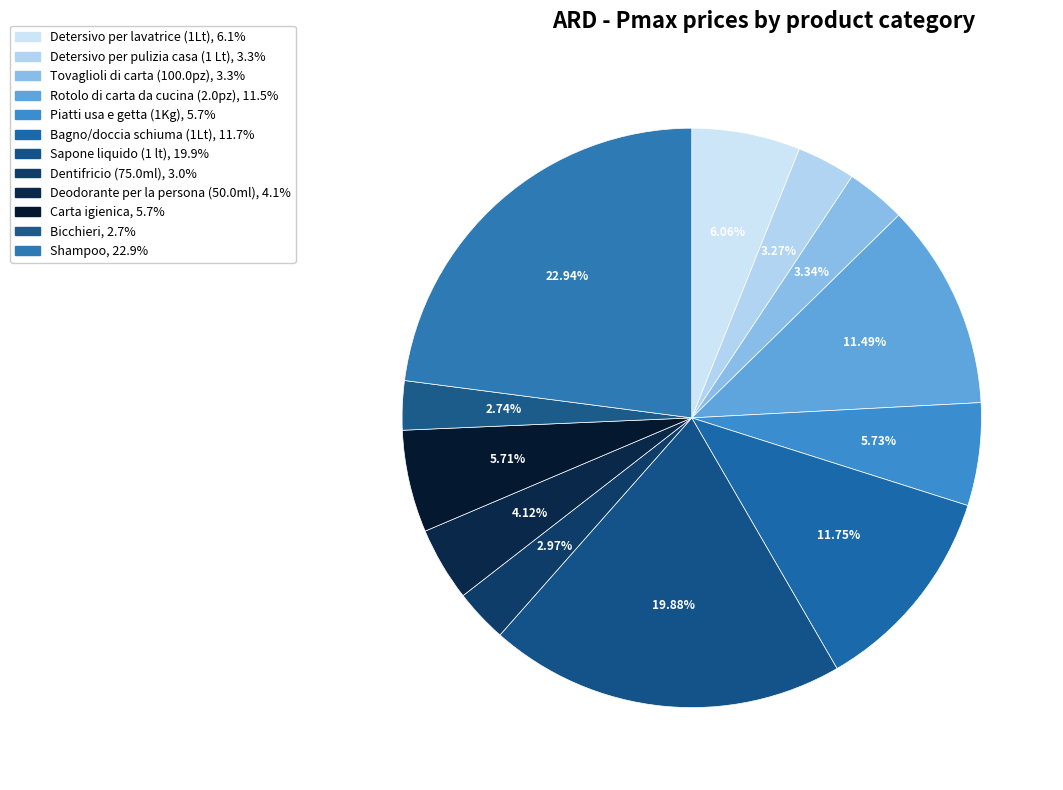

What is the ratio of the value at Tovaglioli di carta (100.0pz) to the value at Shampoo?

0.1